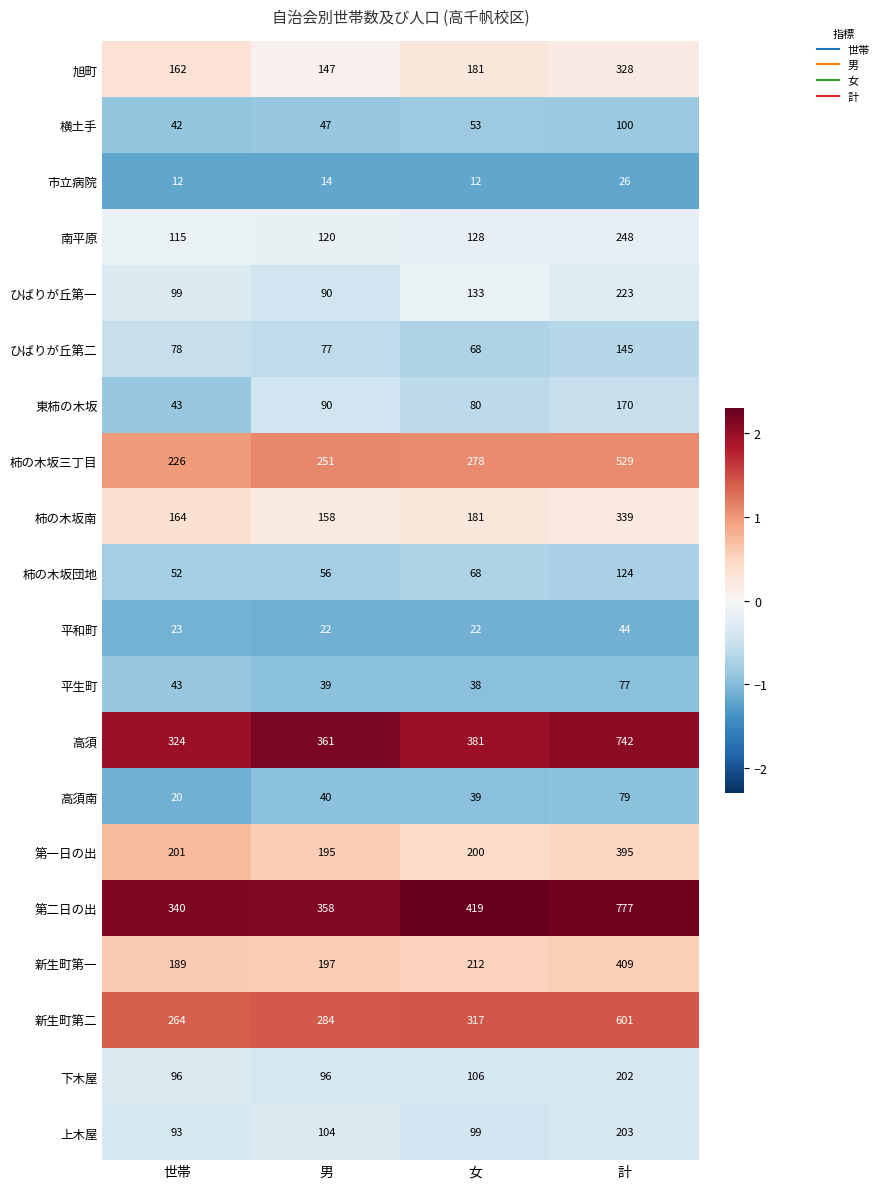

What is the sum of the 第二日の出 values at 女 and 男?

777